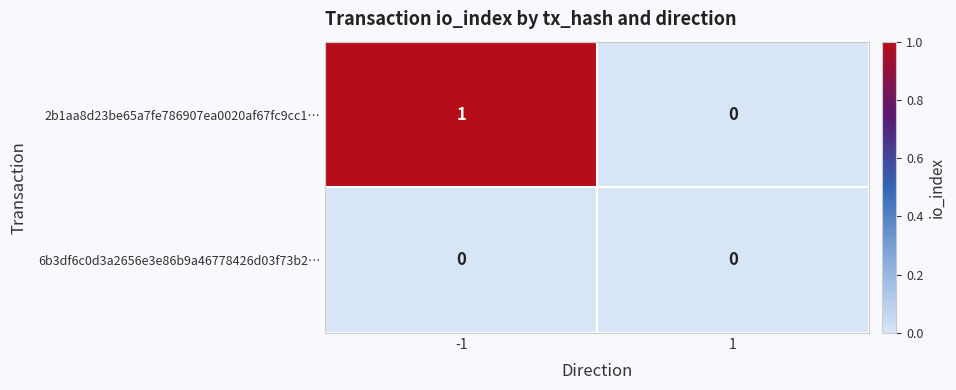

Is the value of 2b1aa8d23be65a7fe786907ea0020af67fc9cc1… at -1 greater than the value of 6b3df6c0d3a2656e3e86b9a46778426d03f73b2… at -1?

Yes